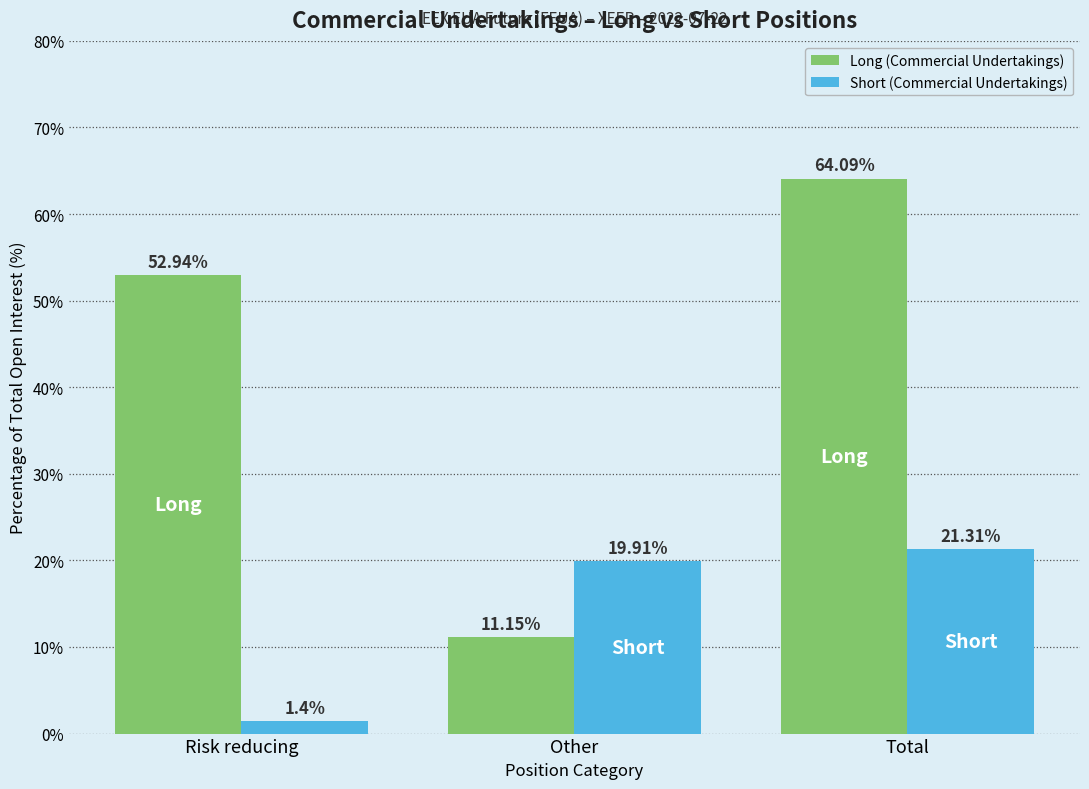

Which category has the highest value in the Long (Commercial Undertakings) series?

Total